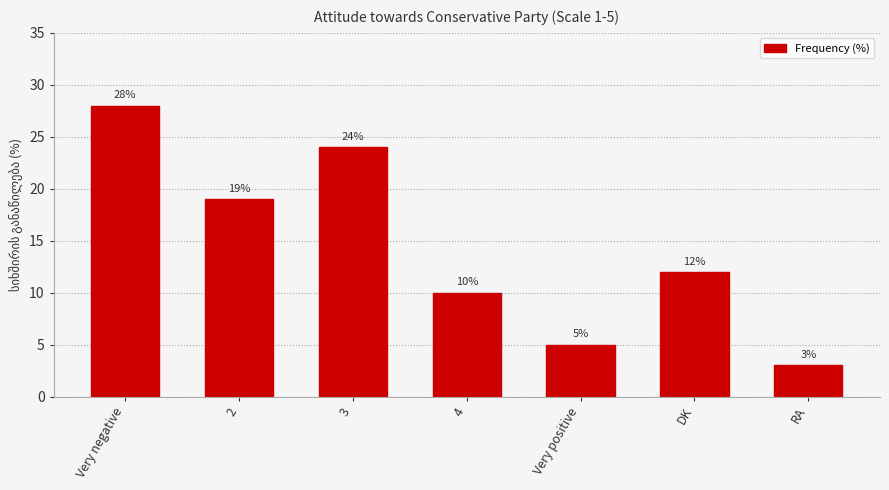

What is the label of the 6th bar from the left?

DK